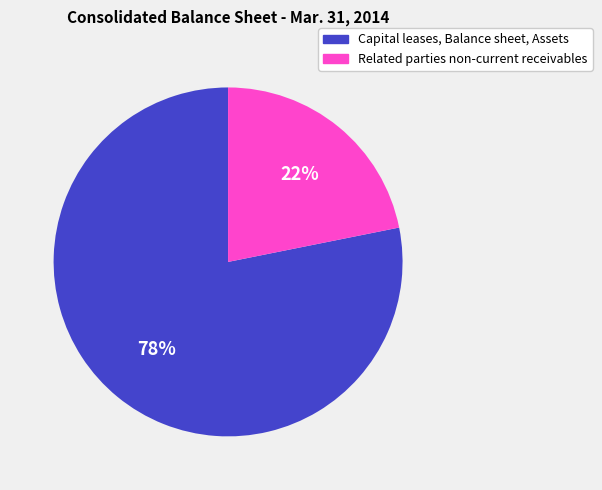

Is there a majority slice in this chart?

Yes